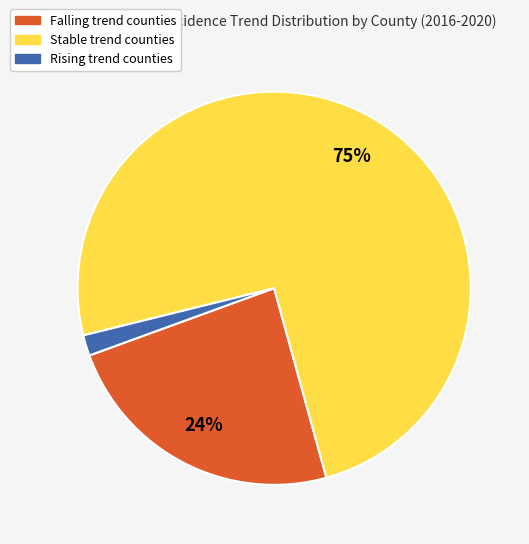

How many segments does this pie chart have?

3